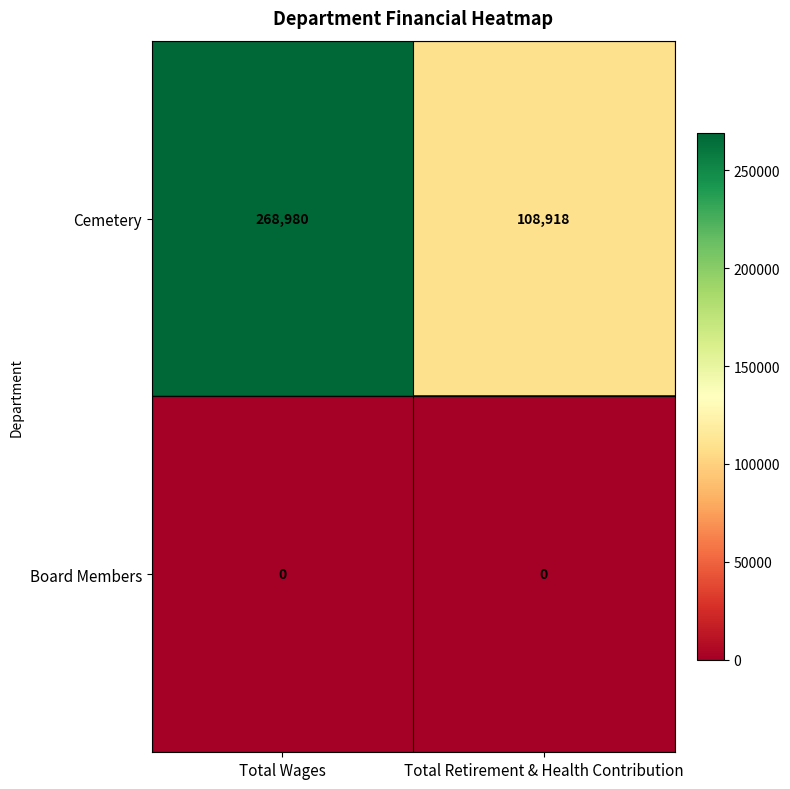

What is the difference between the highest and lowest values at Total Retirement & Health Contribution?

108918